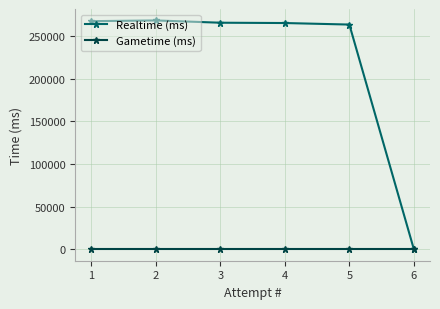

In Realtime (ms), how many points are higher than both neighbors (excluding endpoints)?

1